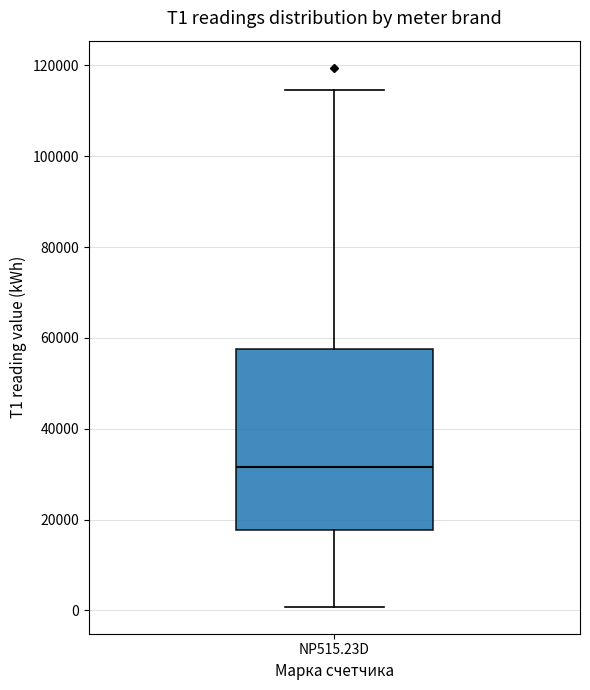

Where is the upper edge of the box for NP515.23D on the y-axis? The values are not printed on the chart, so give them approximately, as read against the axis.

58000